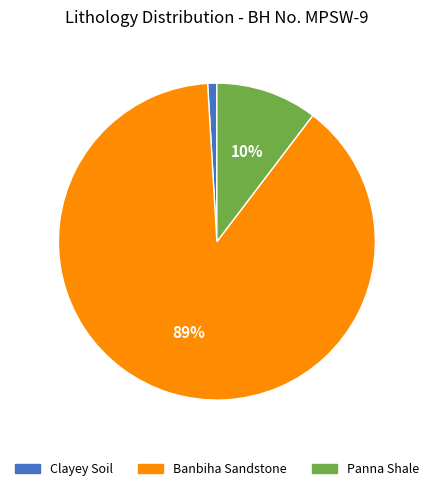

Rank the categories by value from lowest to highest.

Clayey Soil, Panna Shale, Banbiha Sandstone